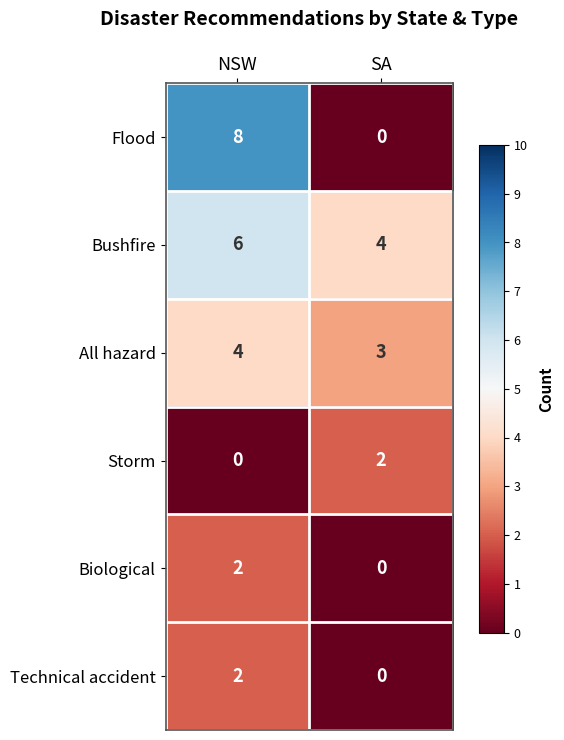

What is the maximum value shown in the chart?

8